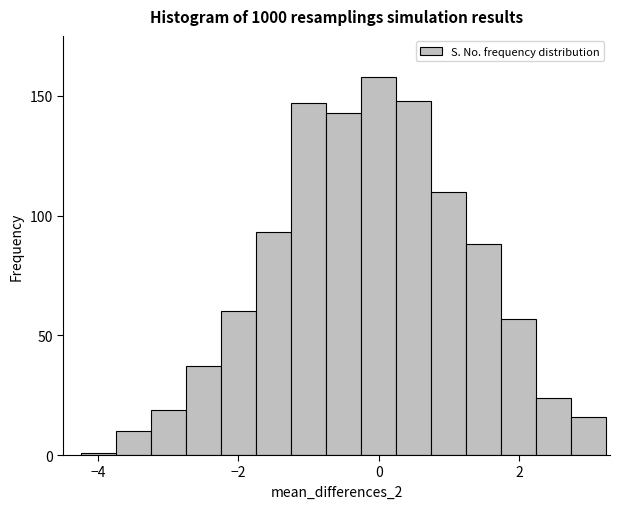

Around what value on the x-axis is the tallest bar? Give the approximate position of its centre, as read against the axis.

0.0